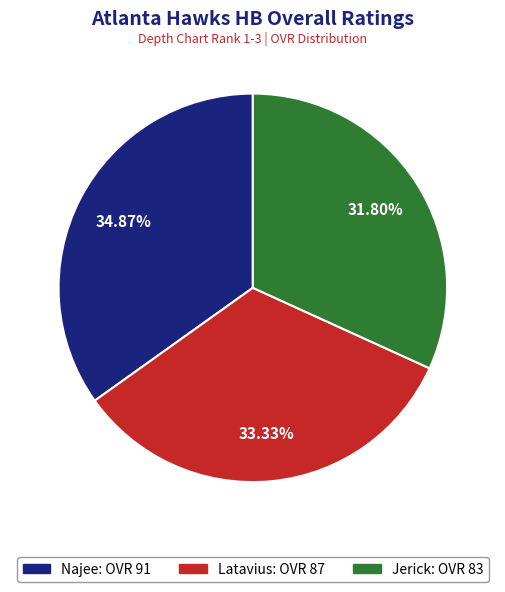

Is it true that Jerick is 20% of the pie?

False